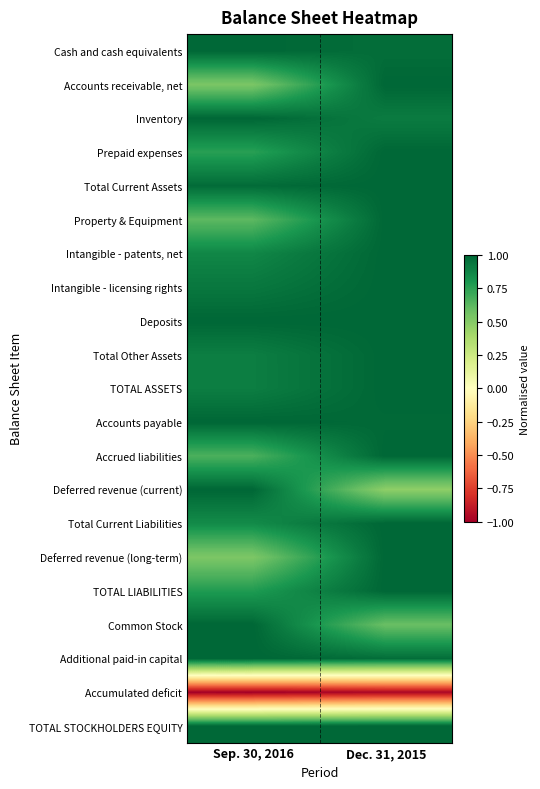

Reading left to right, transcribe all the data shown in this chart.

Cash and cash equivalents: Sep. 30, 2016=1.0	Dec. 31, 2015=1.0
Accounts receivable, net: Sep. 30, 2016=0.5	Dec. 31, 2015=1.0
Inventory: Sep. 30, 2016=1.0	Dec. 31, 2015=0.9
Prepaid expenses: Sep. 30, 2016=0.8	Dec. 31, 2015=1.0
Total Current Assets: Sep. 30, 2016=1.0	Dec. 31, 2015=1.0
Property & Equipment: Sep. 30, 2016=0.6	Dec. 31, 2015=1.0
Intangible - patents, net: Sep. 30, 2016=0.9	Dec. 31, 2015=1.0
Intangible - licensing rights: Sep. 30, 2016=0.9	Dec. 31, 2015=1.0
Deposits: Sep. 30, 2016=1.0	Dec. 31, 2015=1.0
Total Other Assets: Sep. 30, 2016=0.9	Dec. 31, 2015=1.0
TOTAL ASSETS: Sep. 30, 2016=0.9	Dec. 31, 2015=1.0
Accounts payable: Sep. 30, 2016=1.0	Dec. 31, 2015=1.0
Accrued liabilities: Sep. 30, 2016=0.7	Dec. 31, 2015=1.0
Deferred revenue (current): Sep. 30, 2016=1.0	Dec. 31, 2015=0.5
Total Current Liabilities: Sep. 30, 2016=0.8	Dec. 31, 2015=1.0
Deferred revenue (long-term): Sep. 30, 2016=0.5	Dec. 31, 2015=1.0
TOTAL LIABILITIES: Sep. 30, 2016=0.8	Dec. 31, 2015=1.0
Common Stock: Sep. 30, 2016=1.0	Dec. 31, 2015=0.6
Additional paid-in capital: Sep. 30, 2016=1.0	Dec. 31, 2015=1.0
Accumulated deficit: Sep. 30, 2016=-1.0	Dec. 31, 2015=-1.0
TOTAL STOCKHOLDERS EQUITY: Sep. 30, 2016=1.0	Dec. 31, 2015=1.0